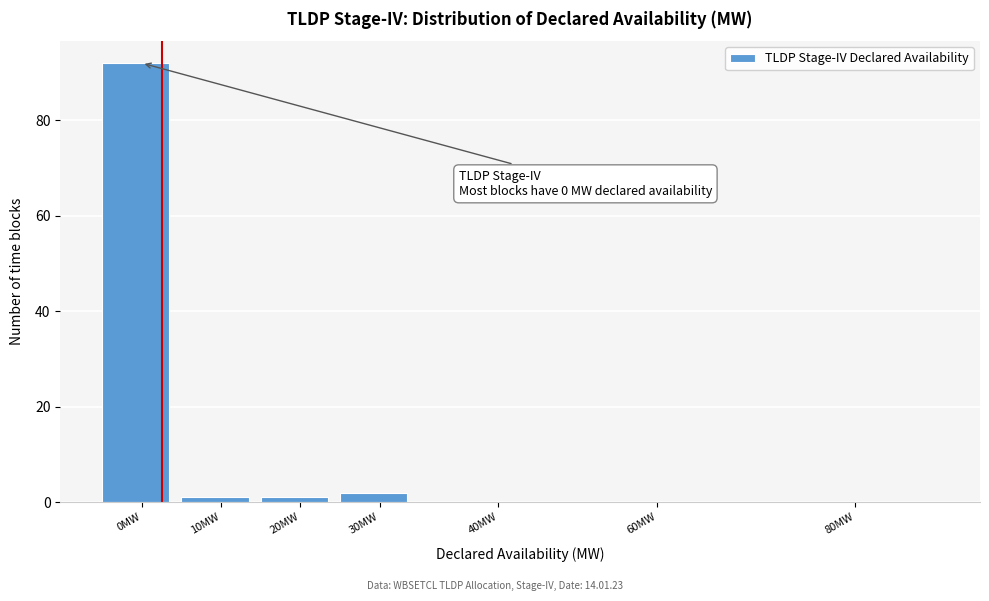

Reading left to right, what are all the values shown in this chart?

0MW=92	10MW=1	20MW=1	30MW=2	40MW=0	60MW=0	80MW=0